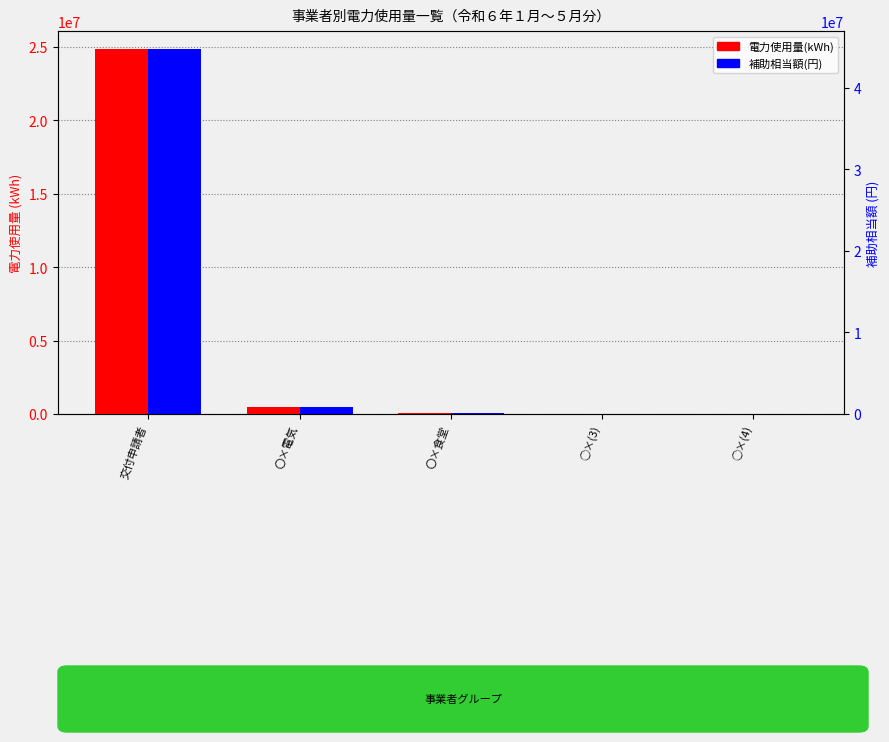

Which category has the highest value across all series?

交付申請者